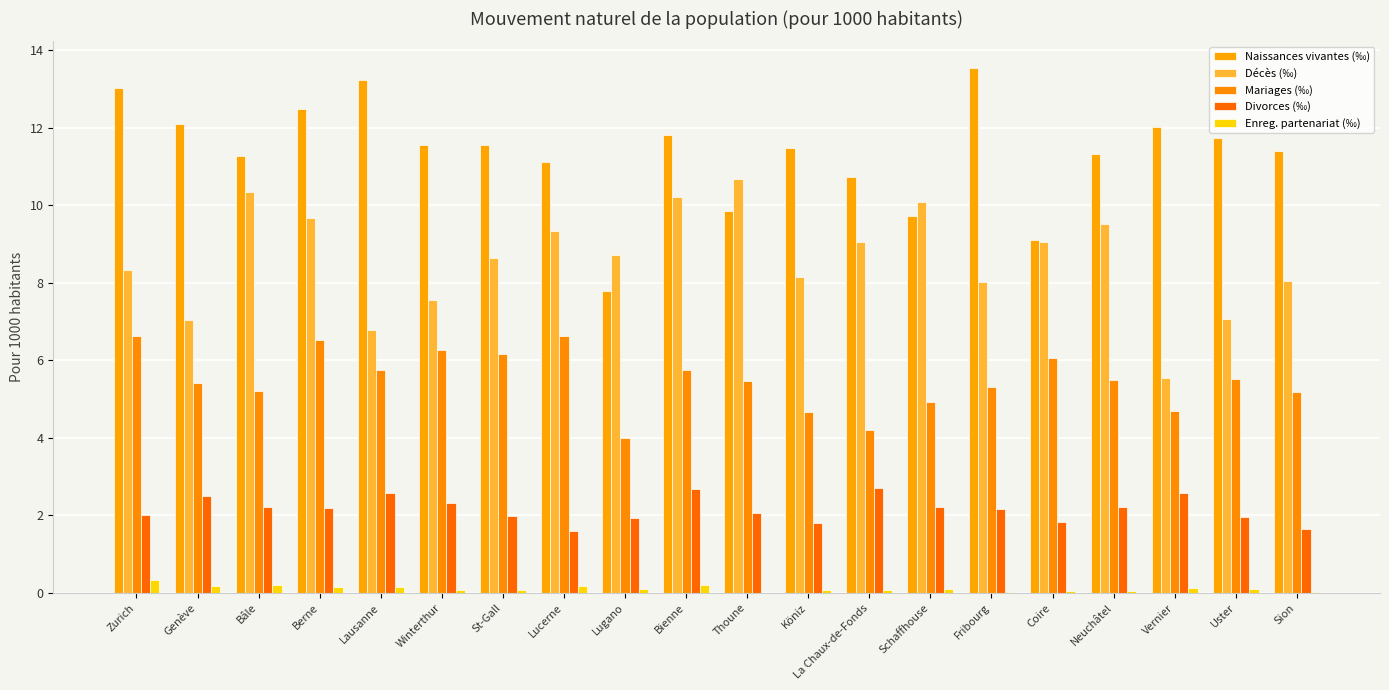

How many distinct data groups are displayed?

5